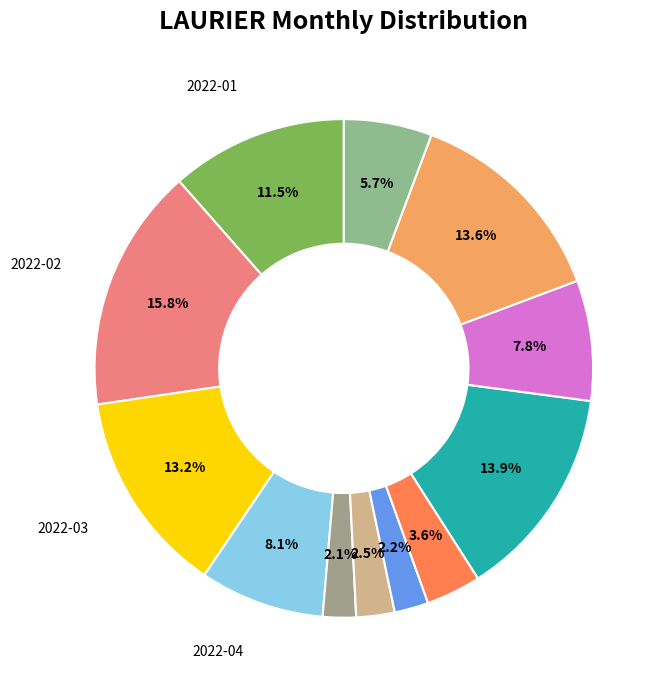

Is there any slice that represents more than half of the pie?

No